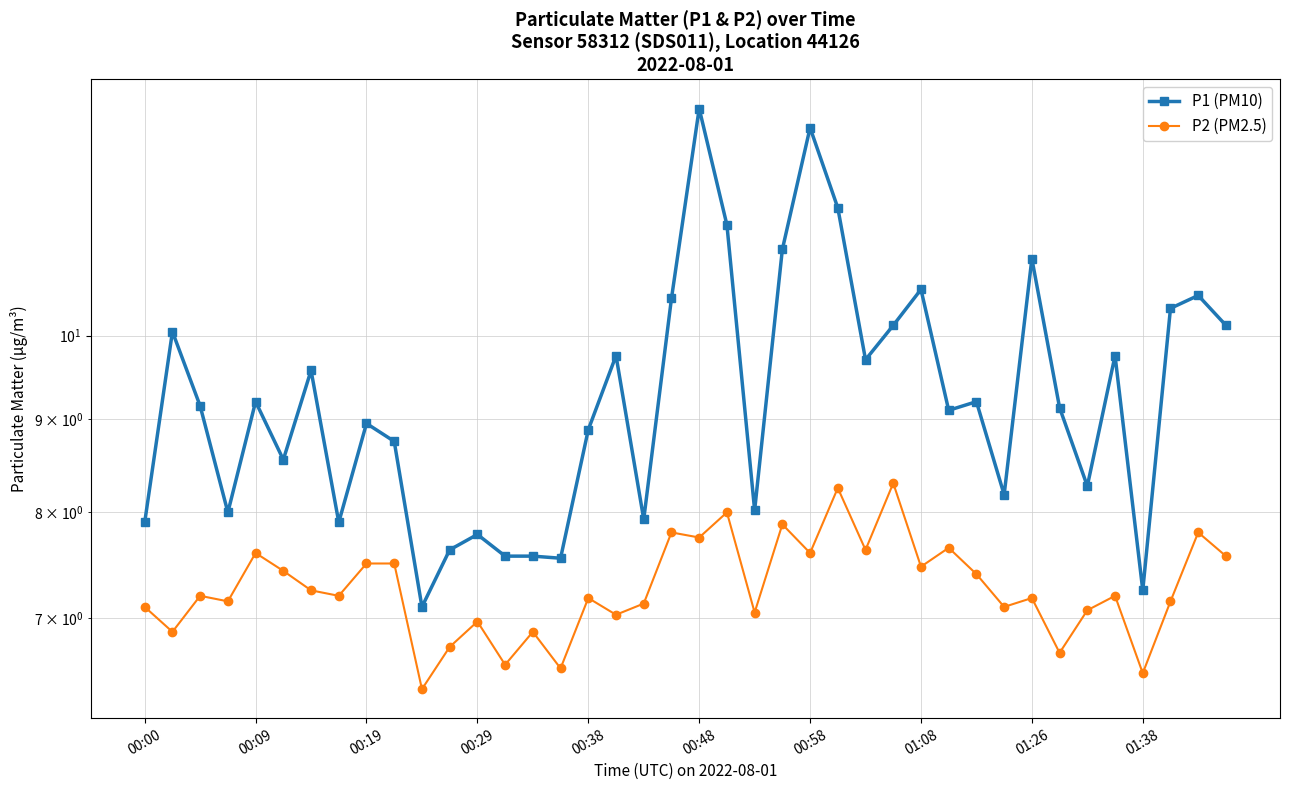

Reading left to right, transcribe all the data shown in this chart.

P1 (PM10): 7.9	10.1	9.2	8.0	9.2	8.6	9.6	7.9	8.9	8.8	7.1	7.6	7.8	7.6	7.6	7.5	8.9	9.8	7.9	10.5	13.3	11.5	8.0	11.2	13.0	11.8	9.7	10.1	10.6	9.1	9.2	8.2	11.0	9.1	8.3	9.8	7.2	10.3	10.5	10.1
P2 (PM2.5): 7.1	6.9	7.2	7.2	7.6	7.4	7.2	7.2	7.5	7.5	6.4	6.8	7.0	6.6	6.9	6.6	7.2	7.0	7.1	7.8	7.8	8.0	7.0	7.9	7.6	8.2	7.6	8.3	7.5	7.7	7.4	7.1	7.2	6.7	7.1	7.2	6.5	7.2	7.8	7.6